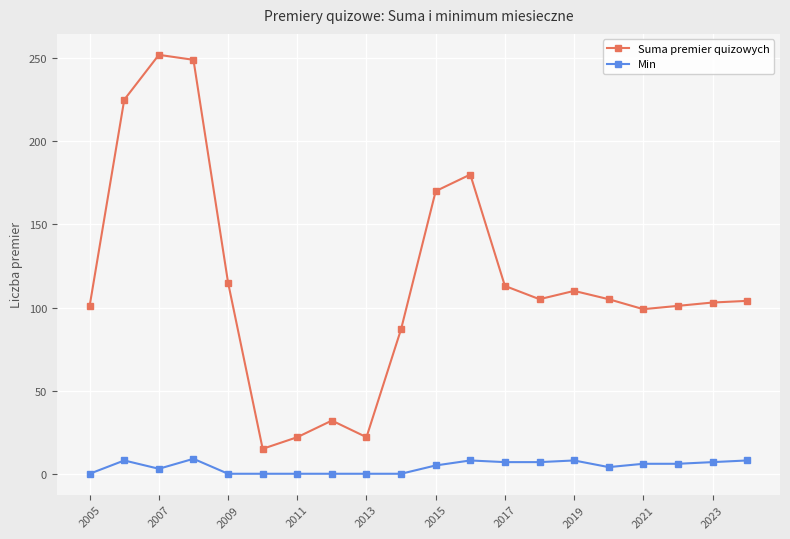

List the series in order of their overall mean, highest first.

Suma premier quizowych, Min